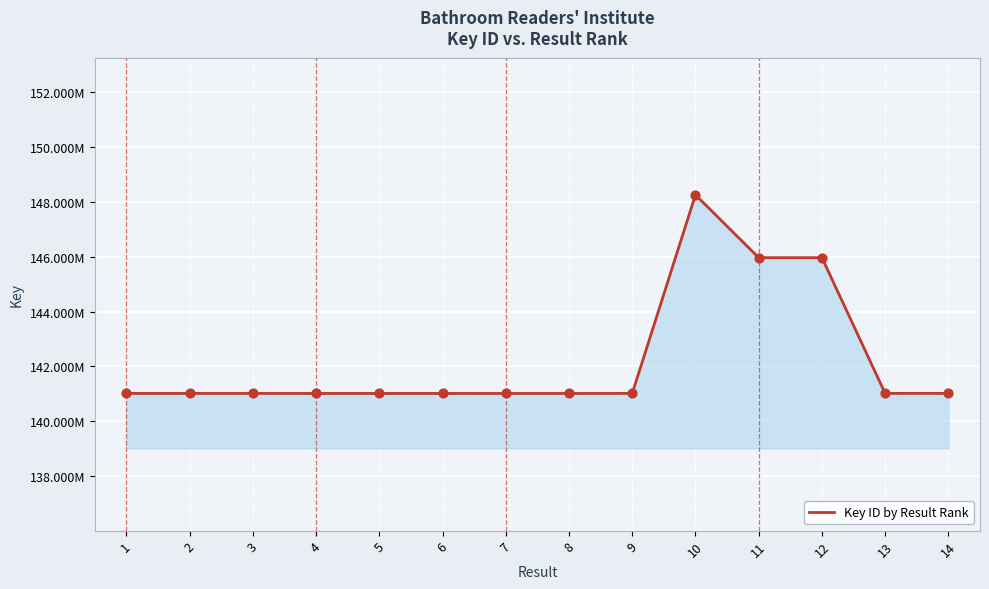

Between 8 and 14, which is larger?

14